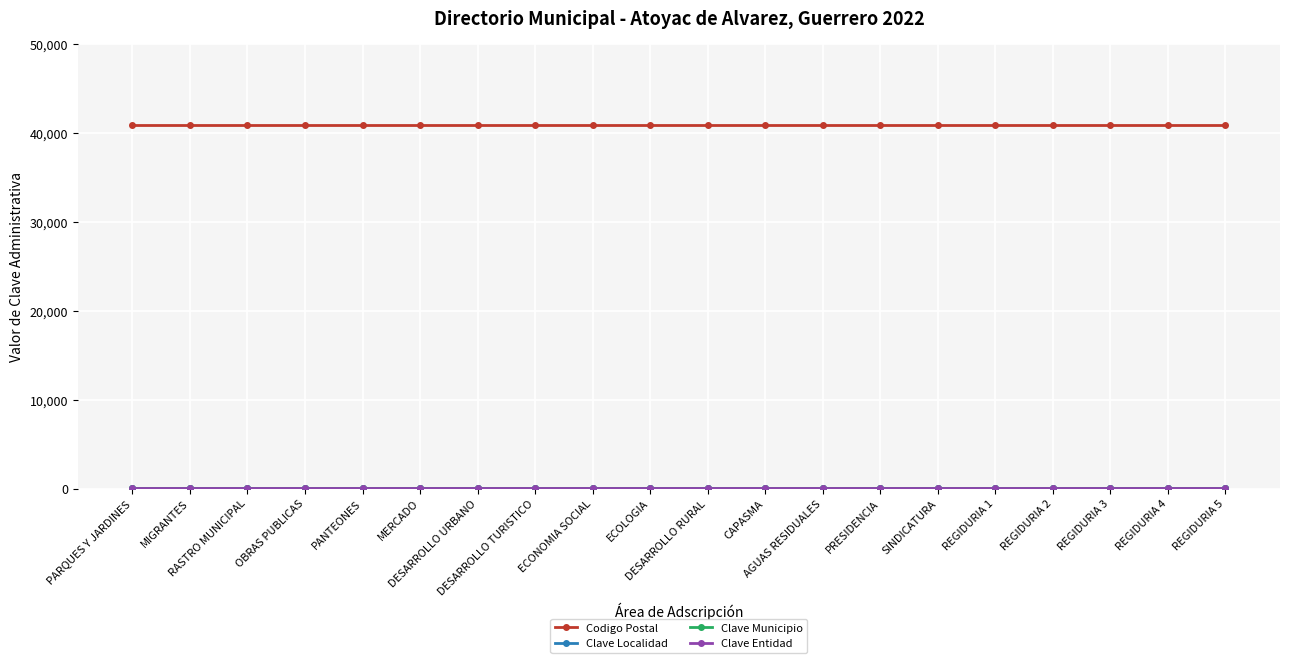

True or false: Clave Localidad and Codigo Postal cross at least once.

False